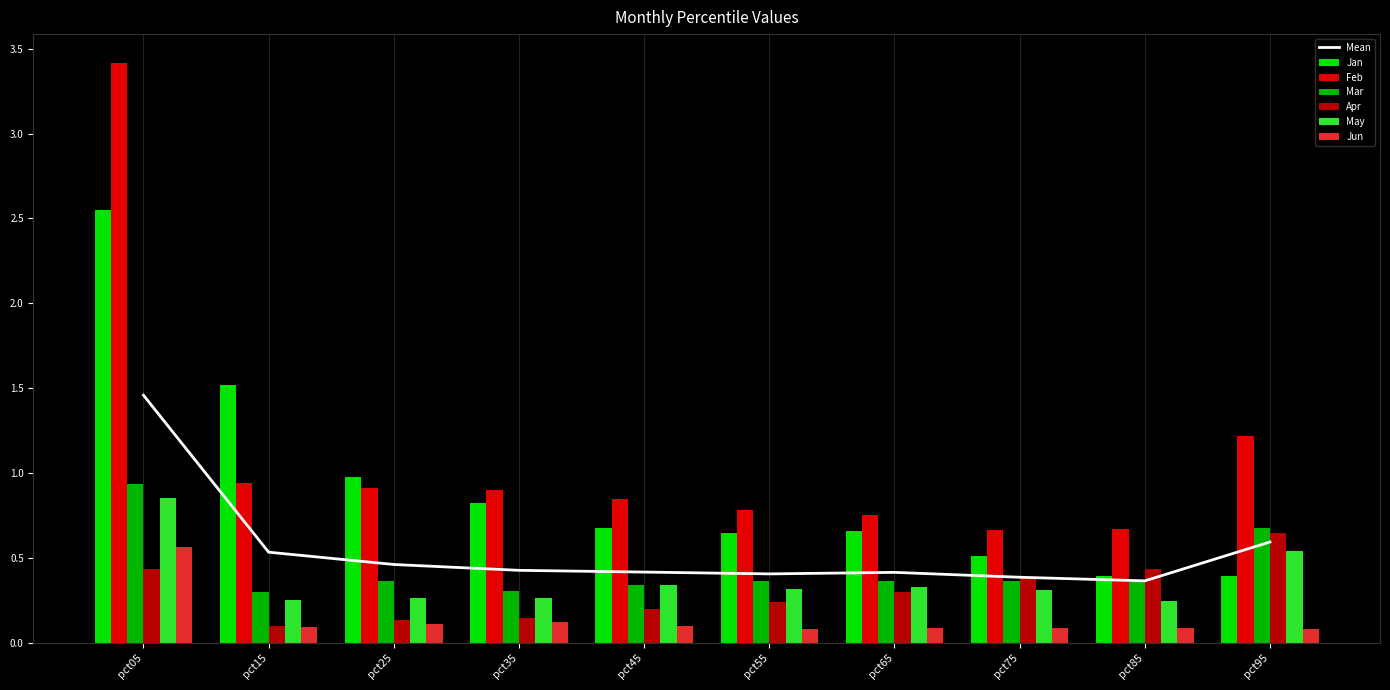

Which series changed the most between pct35 and pct85?

Jan